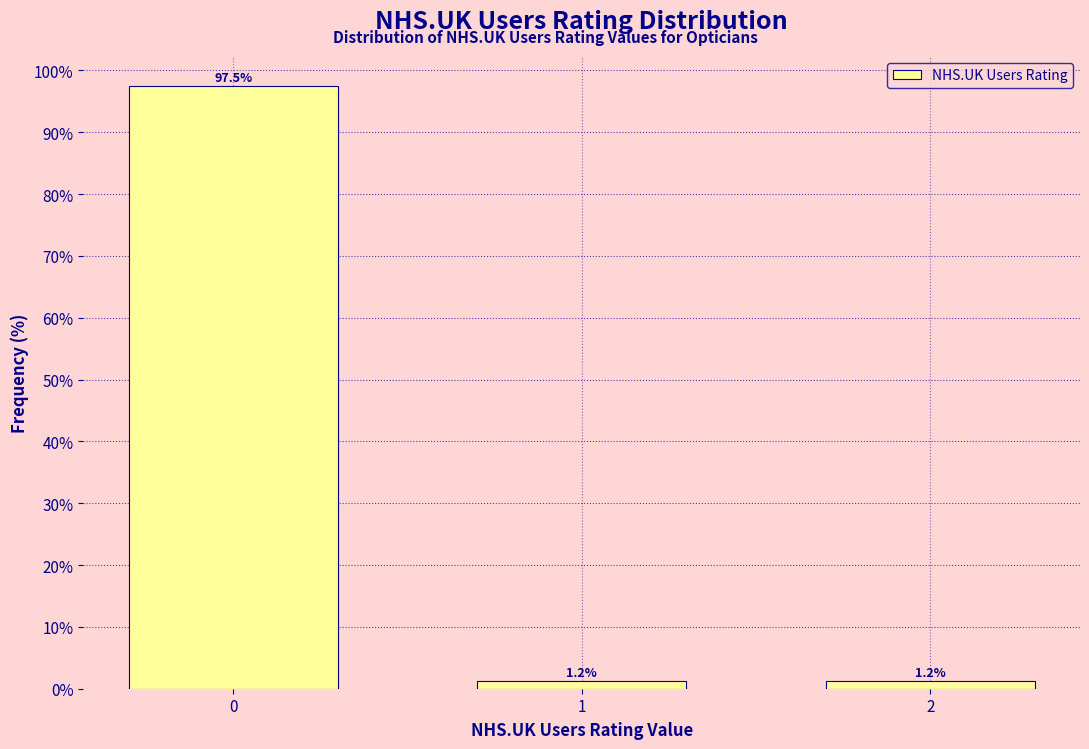

What is the average value?

33.3